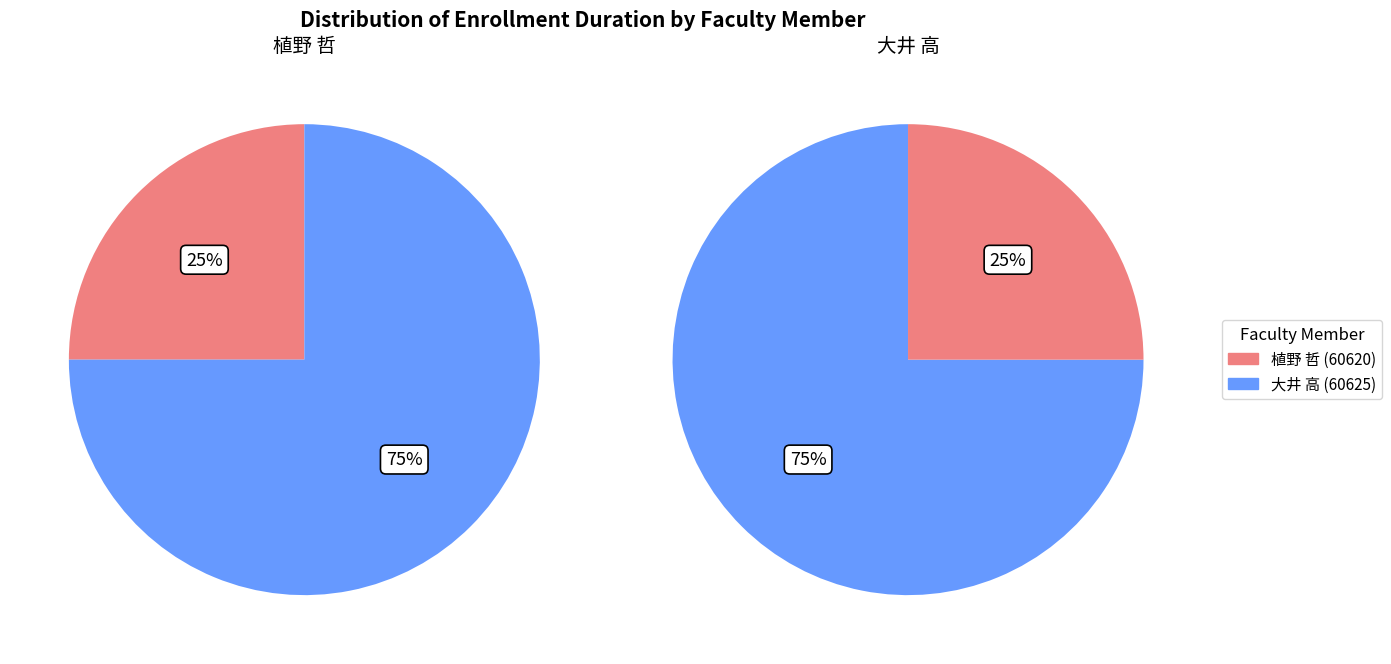

To the nearest percent, what portion does 大井 高 (60625) represent?

75%